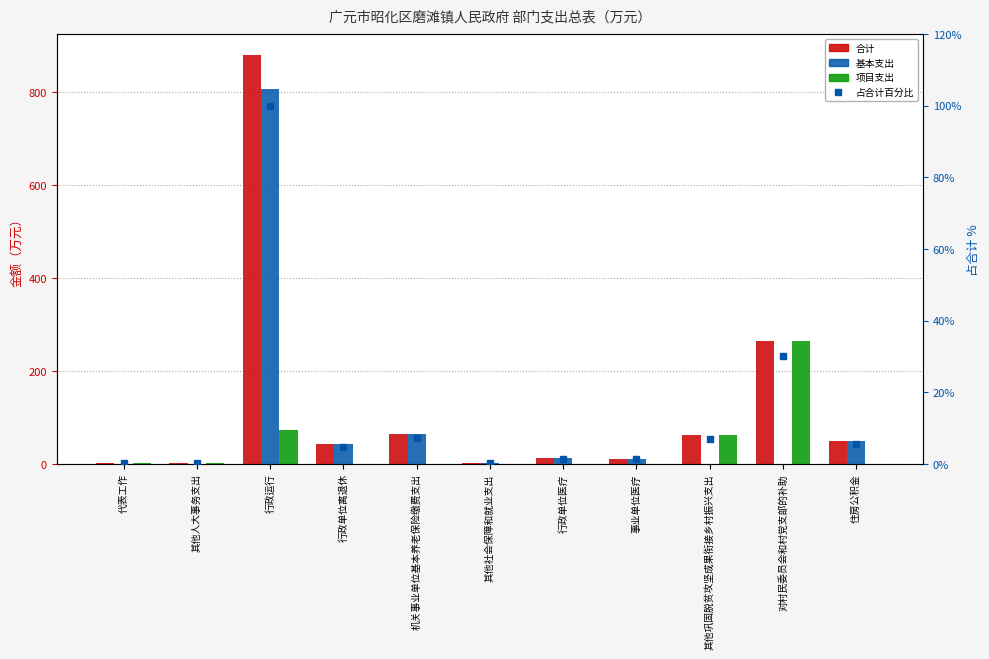

At which label does 合计 first exceed 42?

行政运行